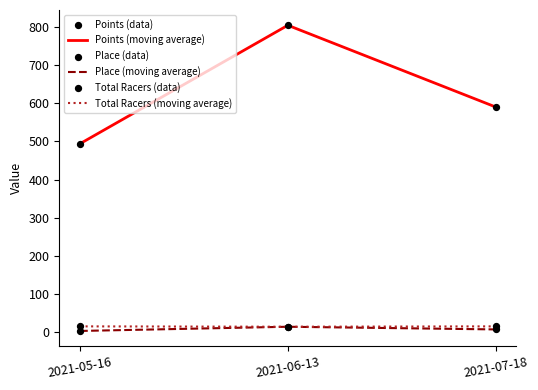

At which category is the sum across all series the highest?

2021-06-13